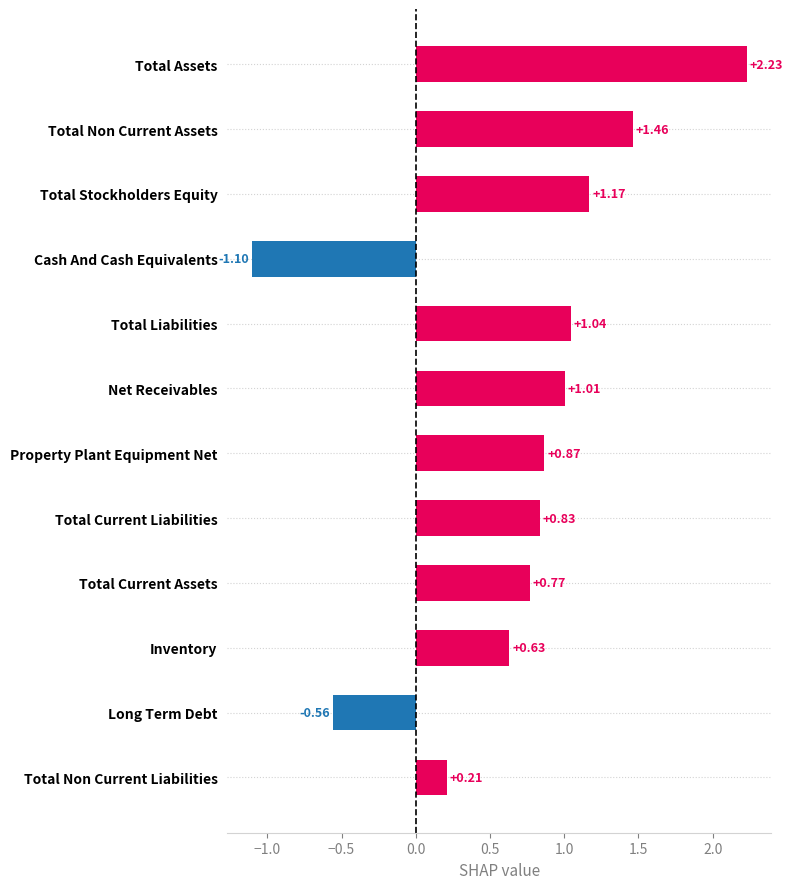

What is the change in value from Property Plant Equipment Net to Cash And Cash Equivalents?

-2.0